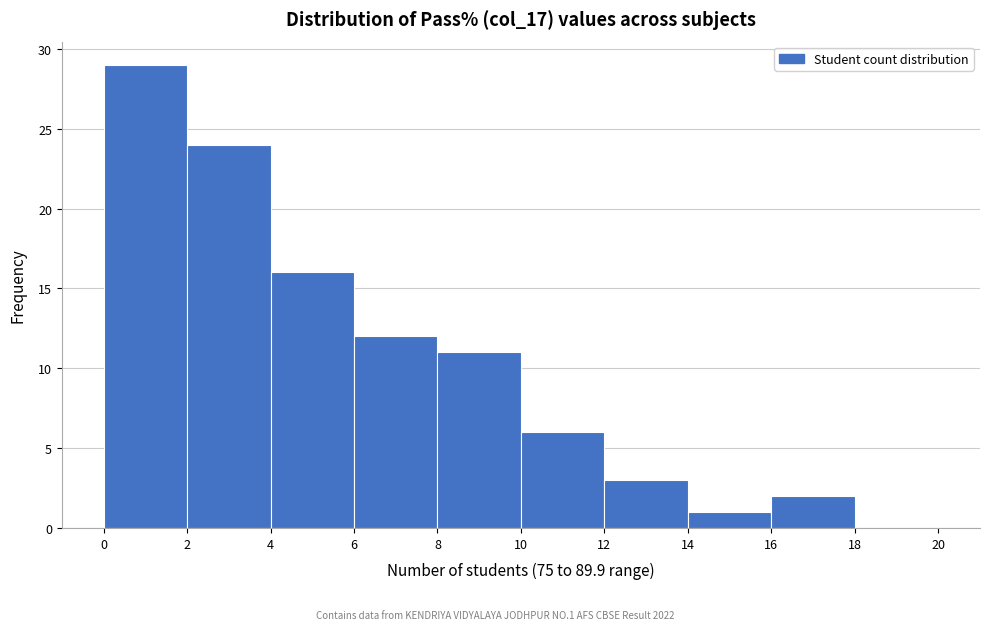

Over which range of the x-axis is the bar tallest?

0 to 2